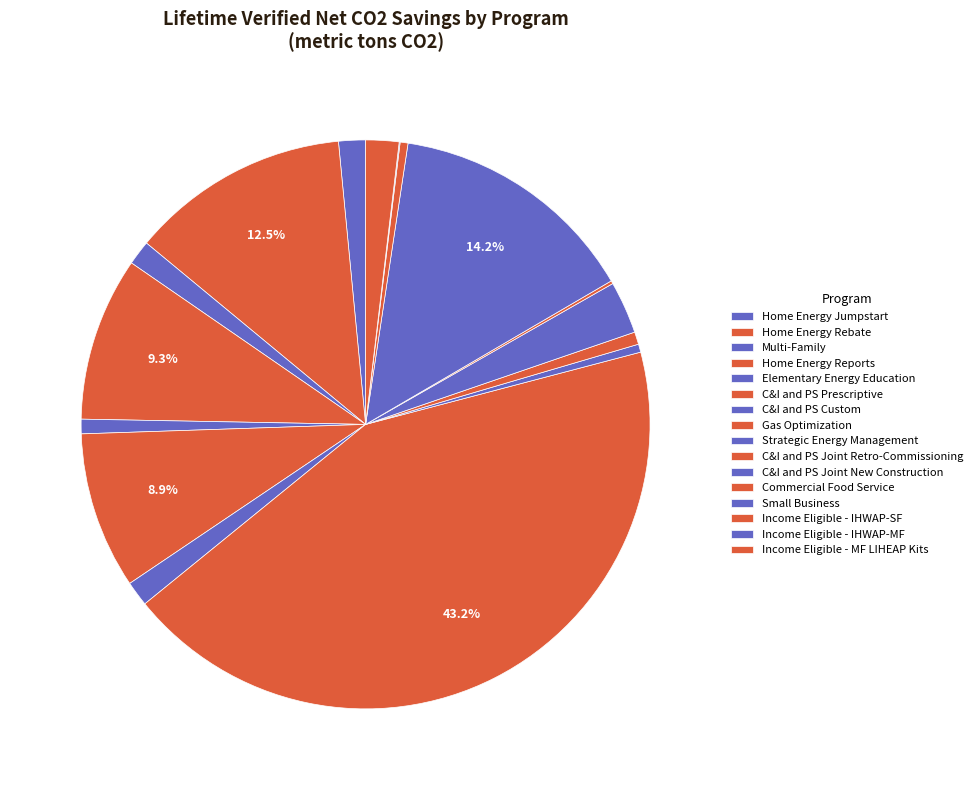

Between Income Eligible - IHWAP-SF and Strategic Energy Management, which is larger?

Strategic Energy Management